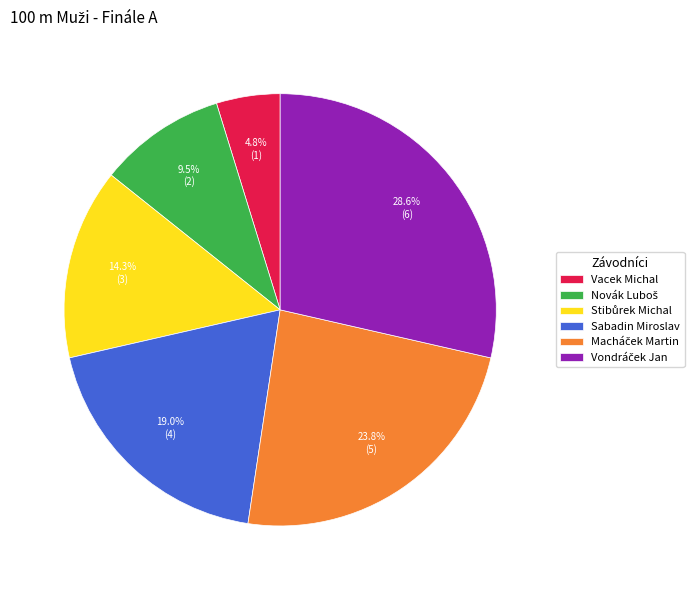

To the nearest percent, what percentage of the pie is Sabadin Miroslav?

19%